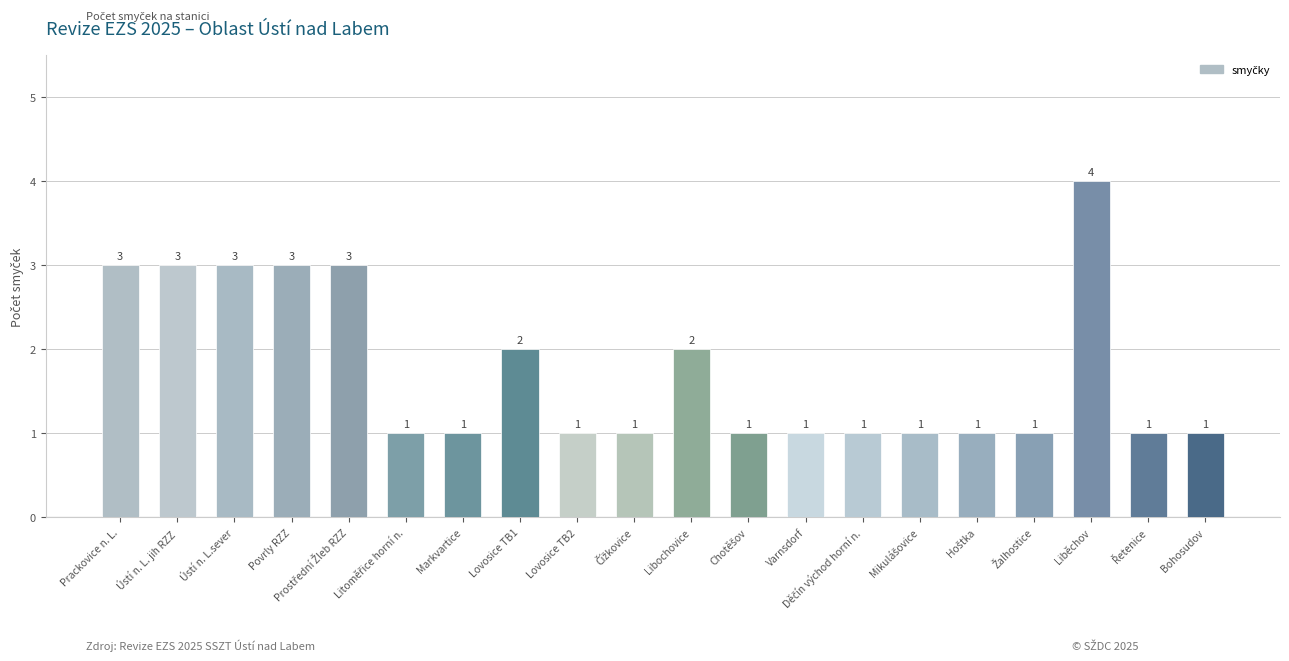

The value at Prackovice n. L. is 2. True or false?

False